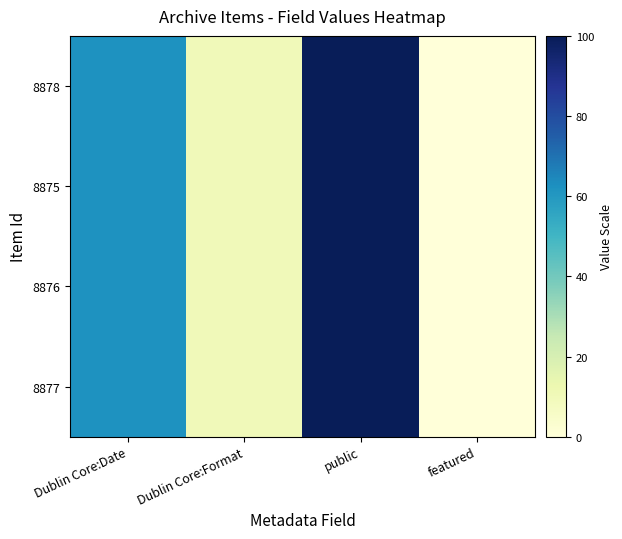

List the series in order of their peak value, lowest first.

8878, 8875, 8876, 8877